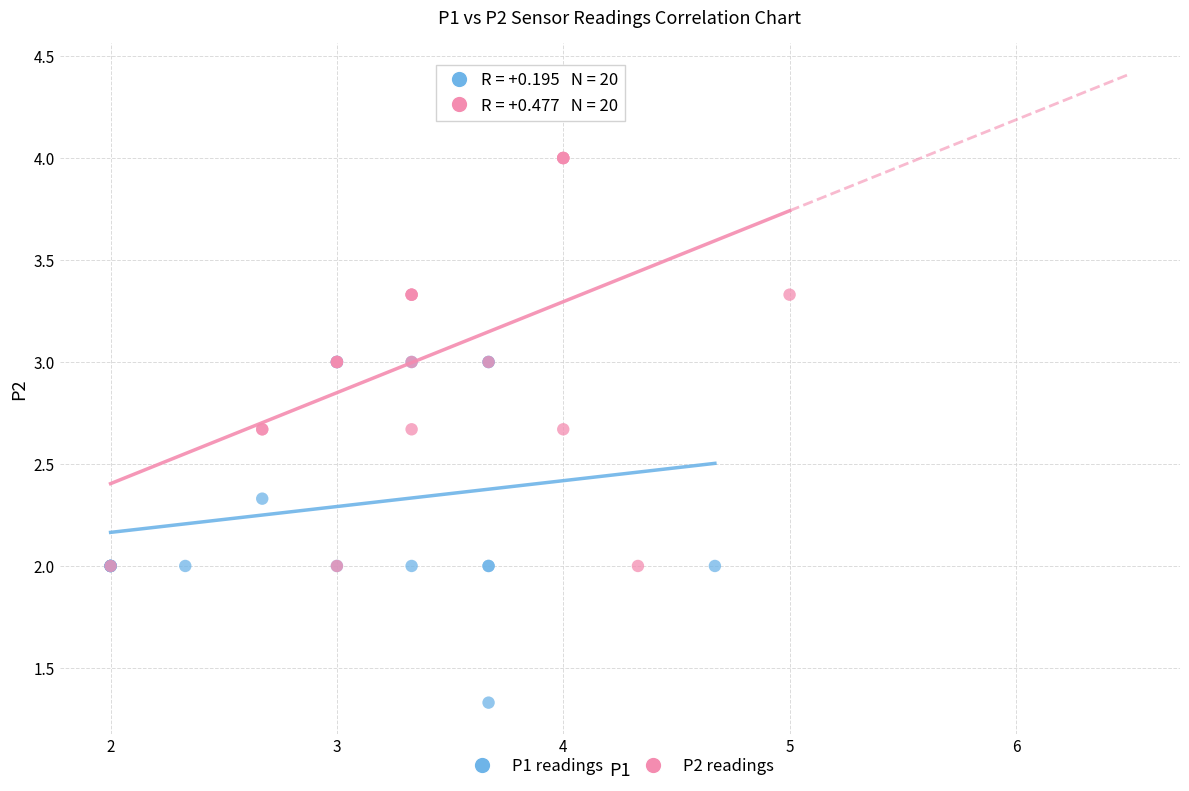

Which series has the widest spread of Y values?

P2 readings